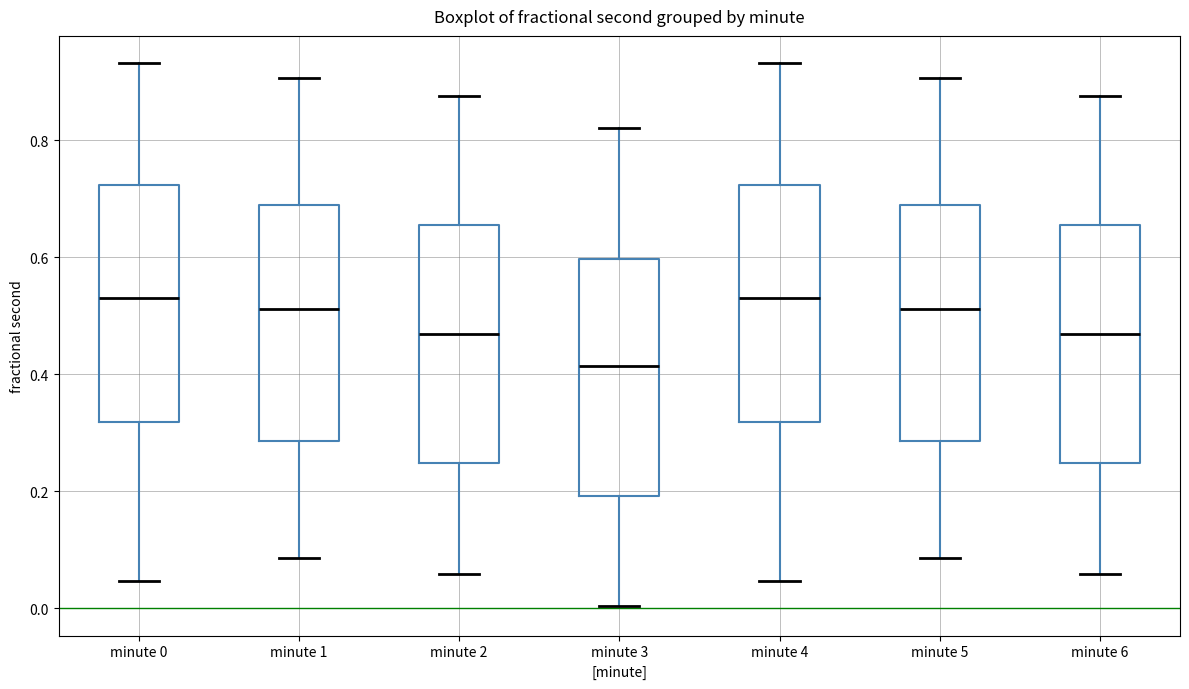

Reading left to right, read every box against the y-axis: the position of its median line, the range the box covers, and the ends of its whiskers. The values are not printed on the chart, so give them approximately, as read against the axis.

minute 0: median 0.54, box 0.32 to 0.72, whiskers 0.04 to 0.94
minute 1: median 0.52, box 0.28 to 0.68, whiskers 0.08 to 0.90
minute 2: median 0.46, box 0.24 to 0.66, whiskers 0.06 to 0.88
minute 3: median 0.42, box 0.20 to 0.60, whiskers 0.00 to 0.82
minute 4: median 0.54, box 0.32 to 0.72, whiskers 0.04 to 0.94
minute 5: median 0.52, box 0.28 to 0.68, whiskers 0.08 to 0.90
minute 6: median 0.46, box 0.24 to 0.66, whiskers 0.06 to 0.88